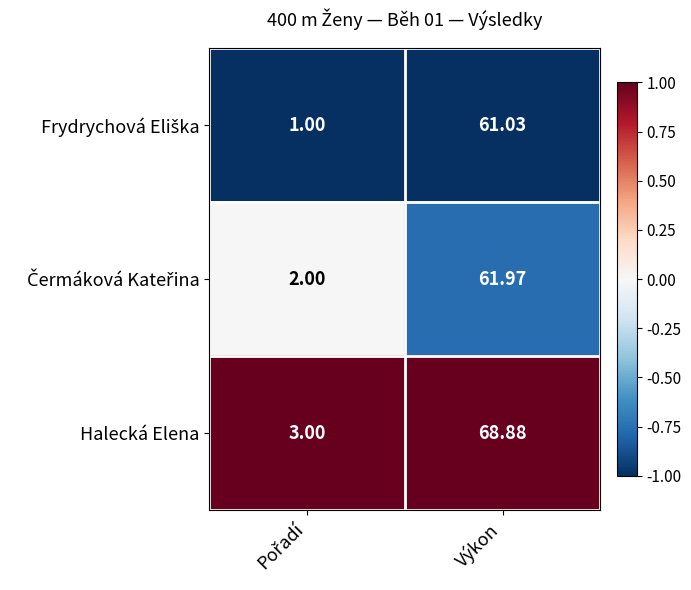

Which series has the largest total across all categories?

Halecká Elena